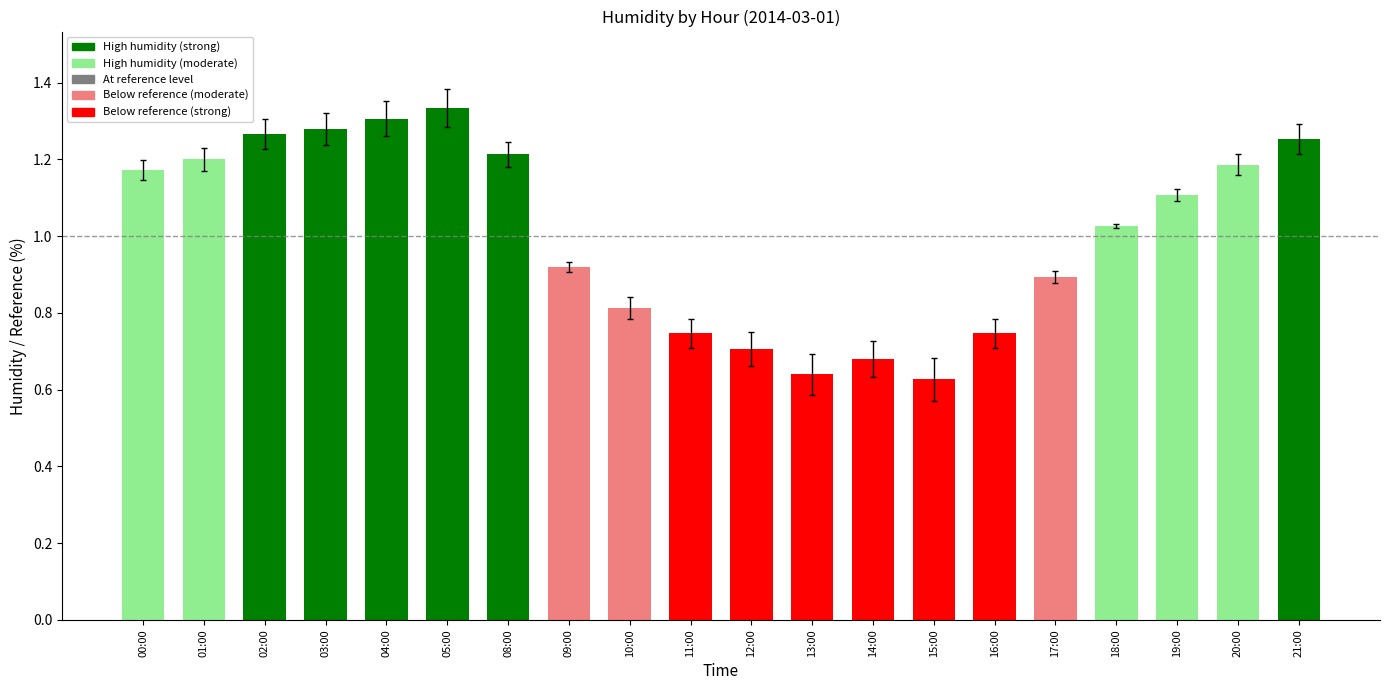

Is it true that the value at 04:00 is 1.9?

False